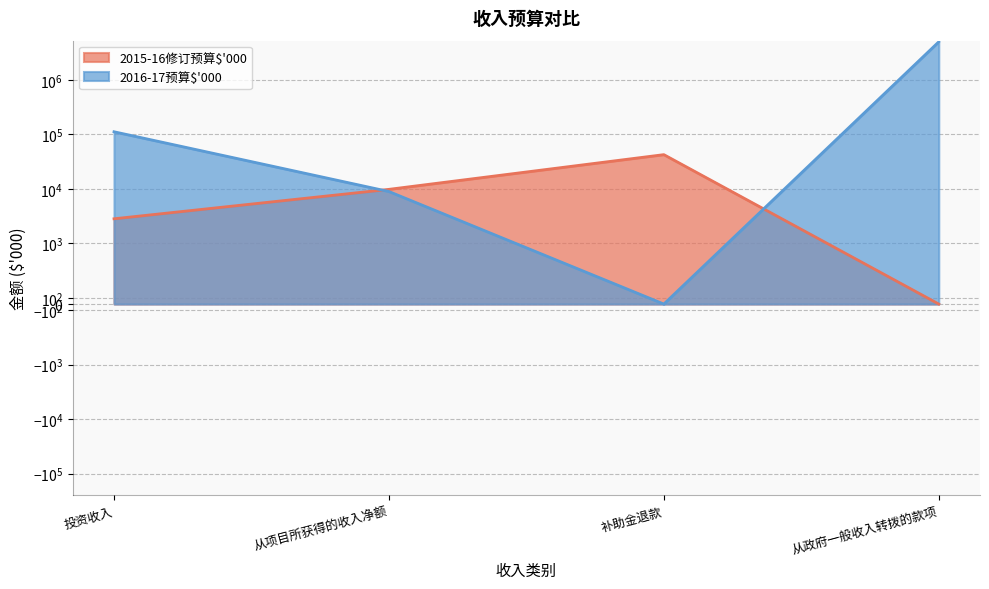

What is the sum of the 2015-16修订预算$'000 values at 从项目所获得的收入净额 and 从政府一般收入转拨的款项?

9841